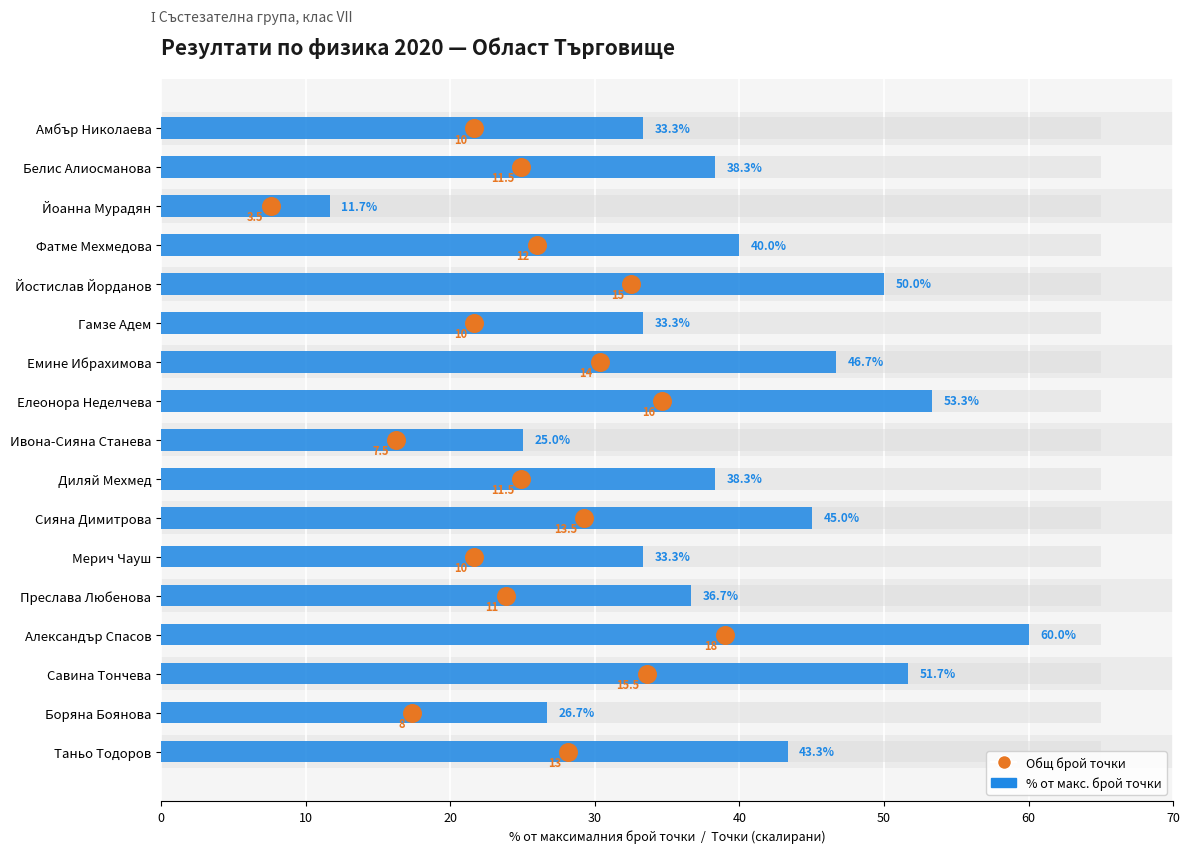

Which series reaches the maximum Y coordinate?

% от макс. брой точки